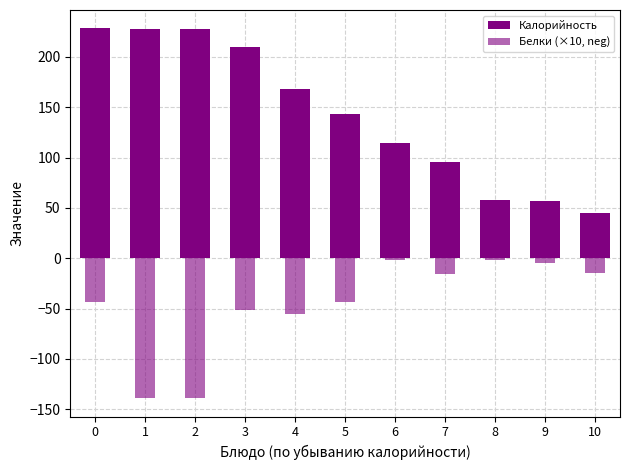

Does the chart contain stacked bars?

No